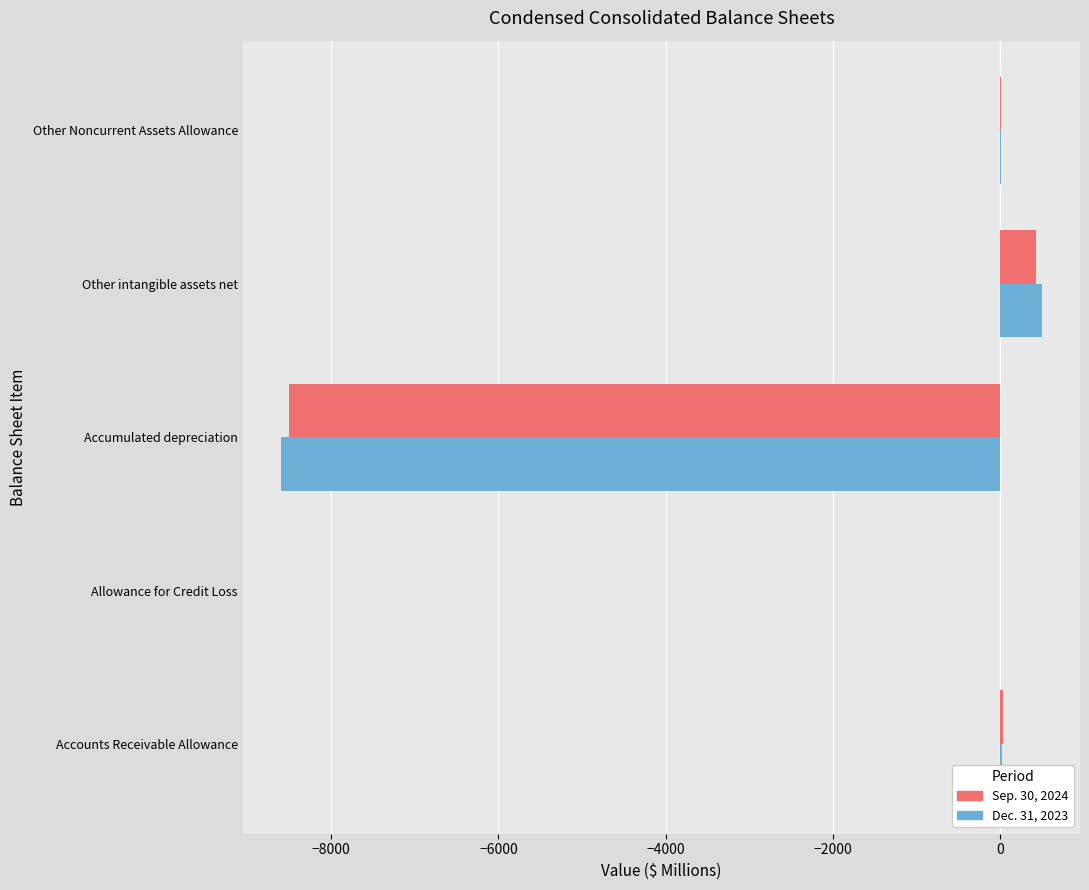

The Sep. 30, 2024 series shows -4813 at Accumulated depreciation. True or false?

False